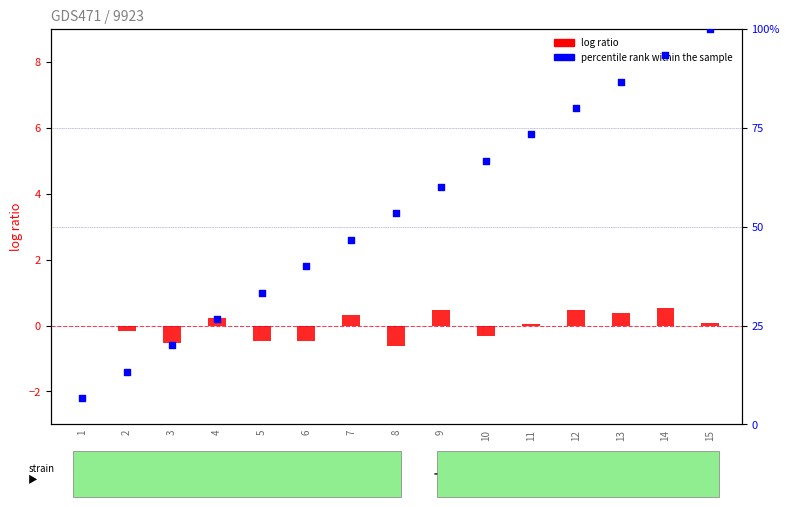

What are all the series names shown in the legend?

log ratio, percentile rank within the sample